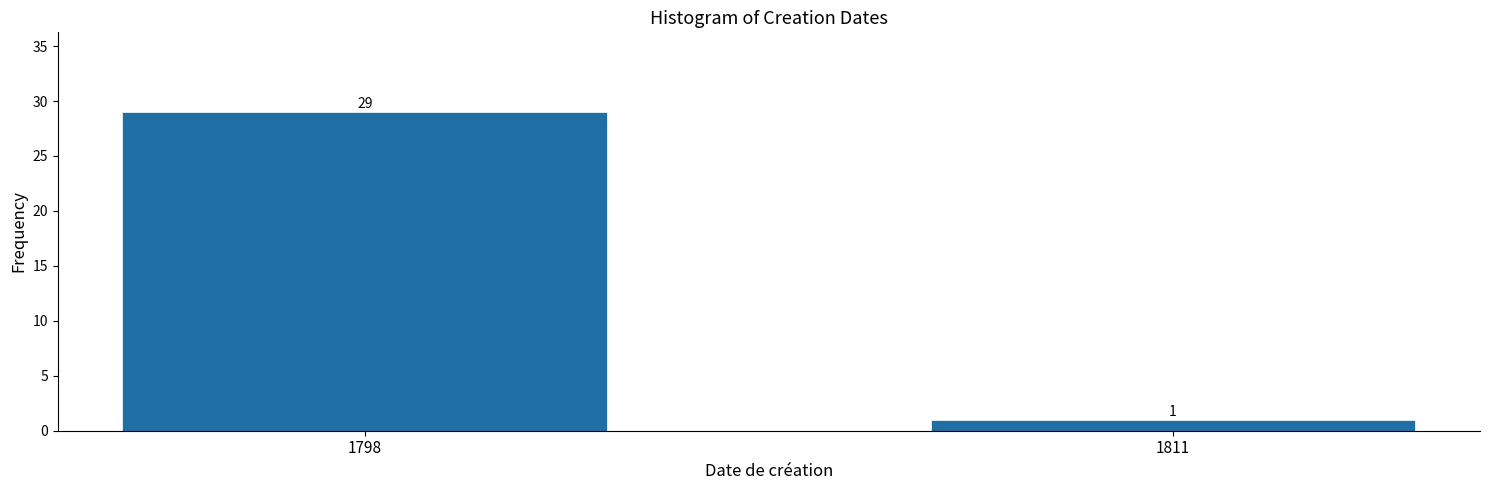

Reading left to right, what are all the values shown in this chart?

29	1